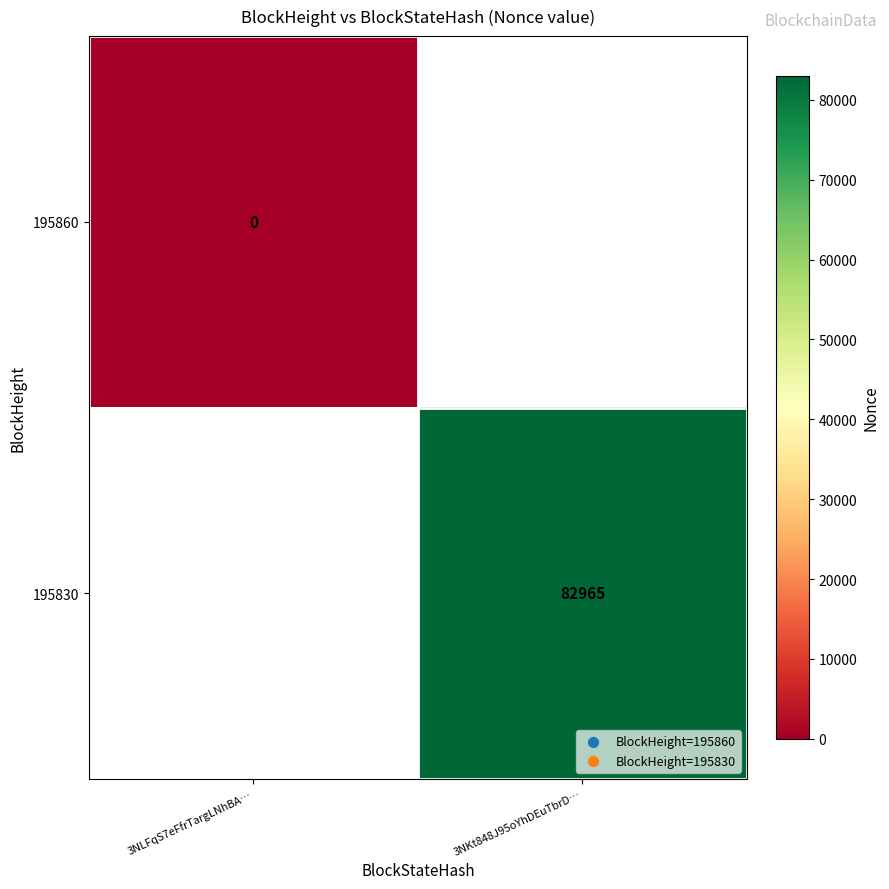

At how many categories does at least one series exceed 18898?

1